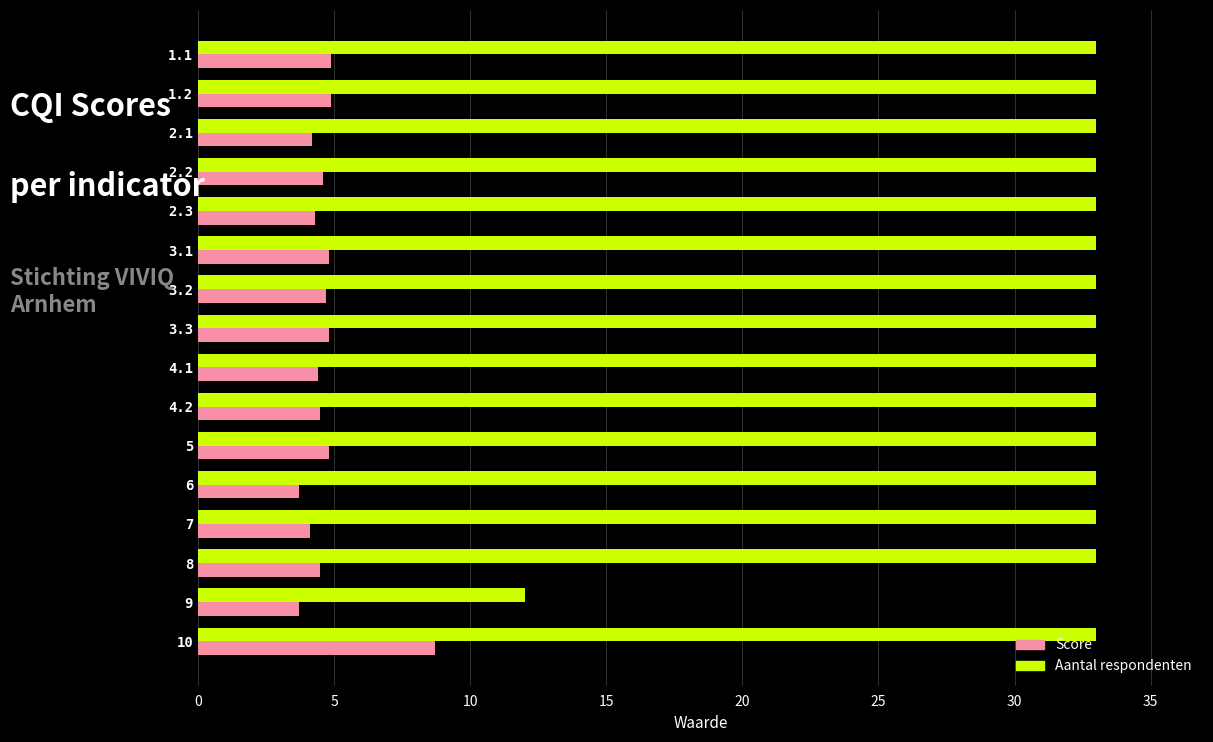

What is the minimum value for Aantal respondenten?

12.0